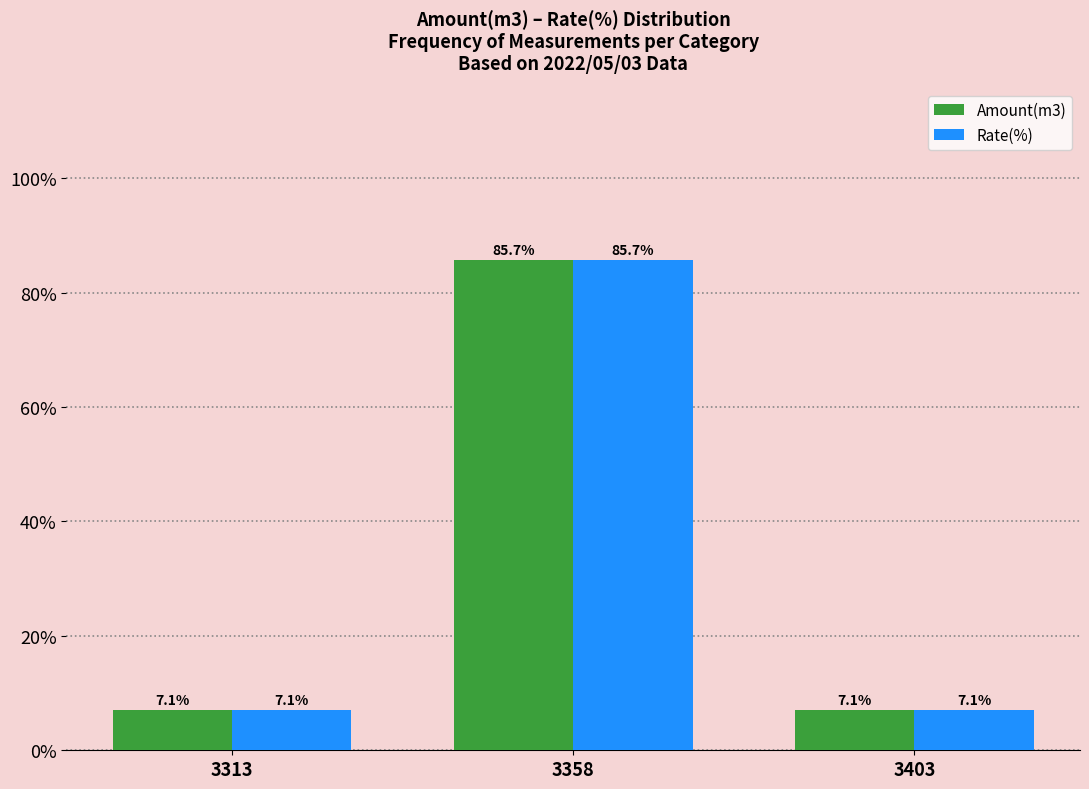

Is the value of Amount(m3) at 3313 greater than the value of Rate(%) at 3358?

No